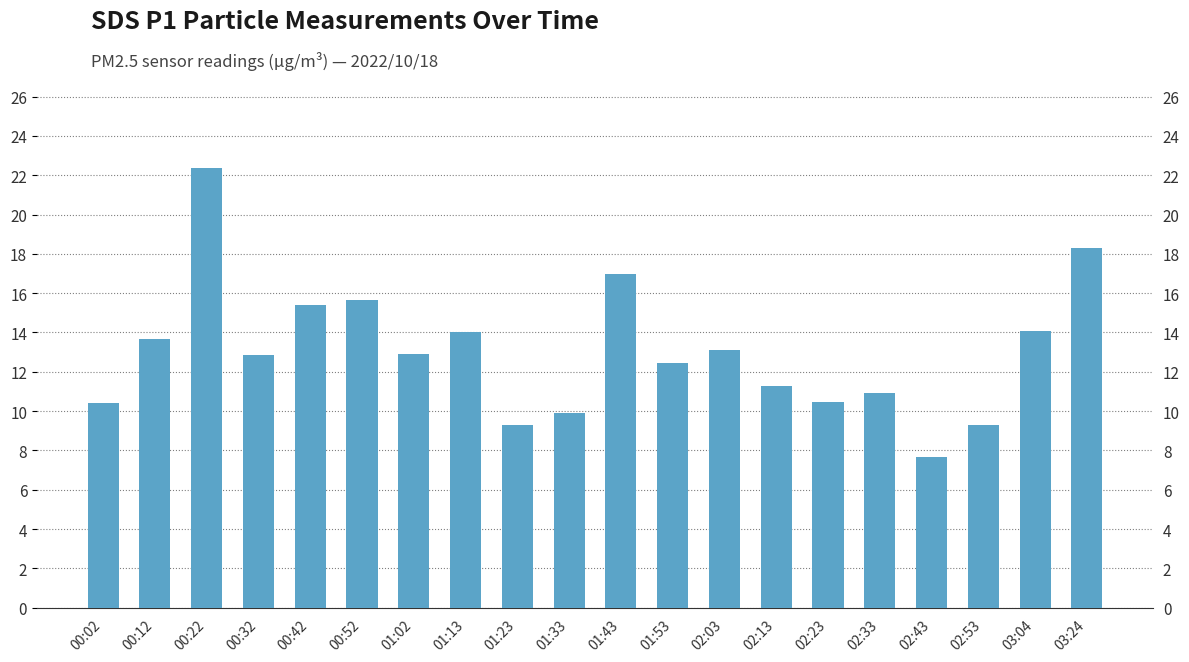

True or false: the data shows 25.7 at 01:43.

False